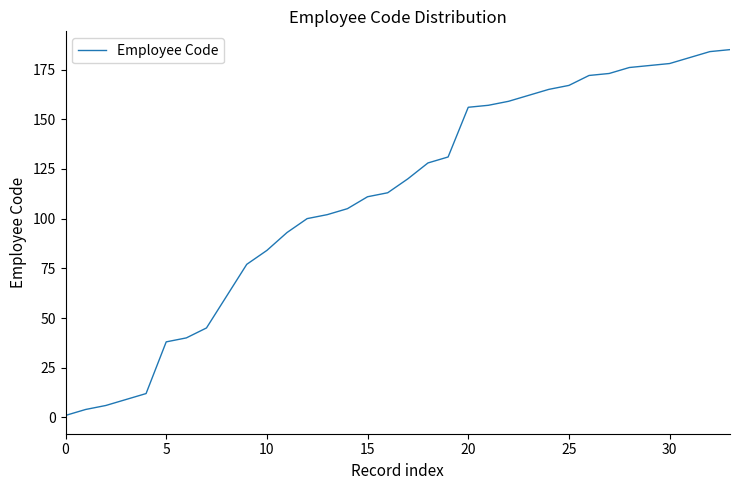

Reading left to right, transcribe all the data shown in this chart.

1	4	6	9	12	38	40	45	61	77	84	93	100	102	105	111	113	120	128	131	156	157	159	162	165	167	172	173	176	177	178	181	184	185